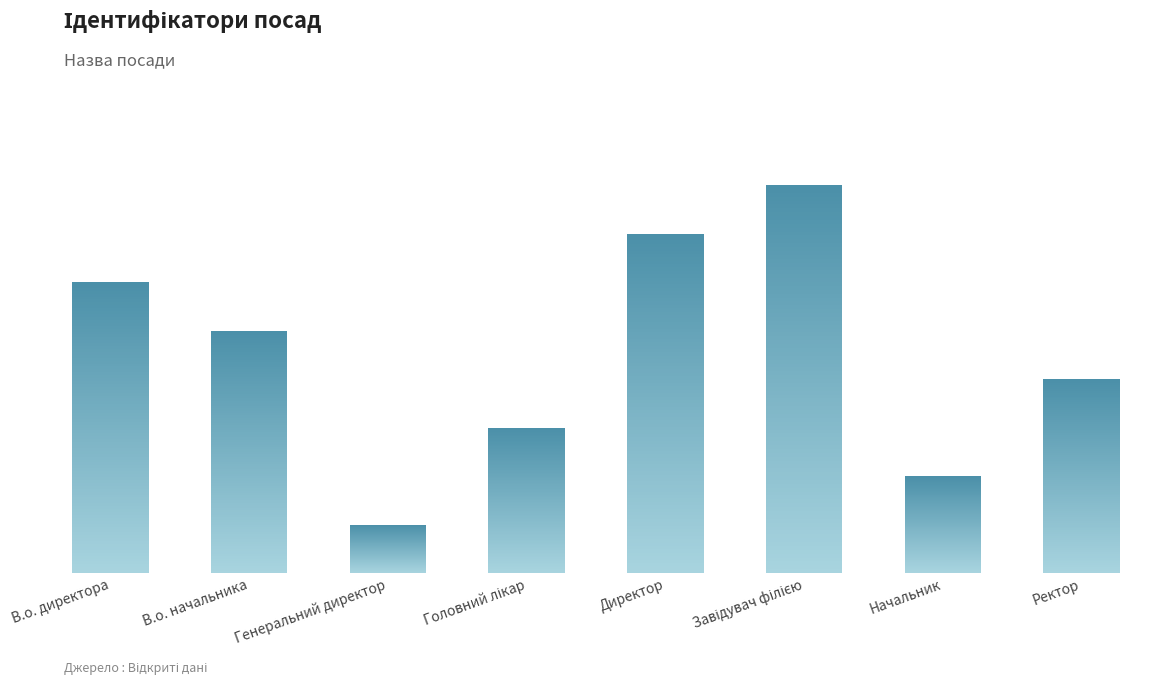

How many values are between 3 and 7?

5